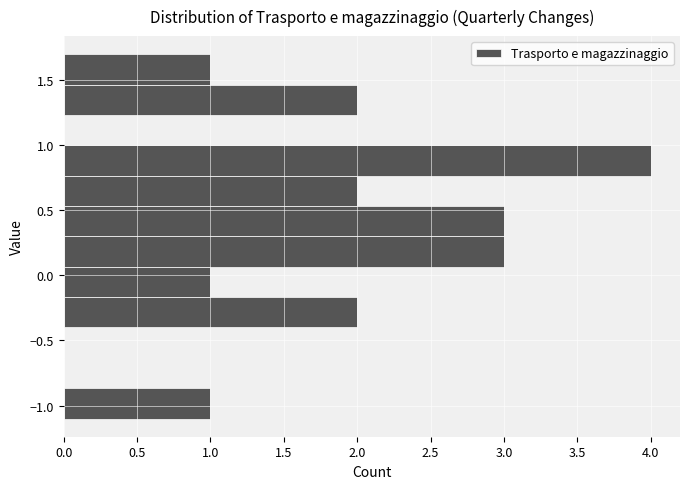

Over which range of the y-axis is the bar longest?

0.75 to 1.00